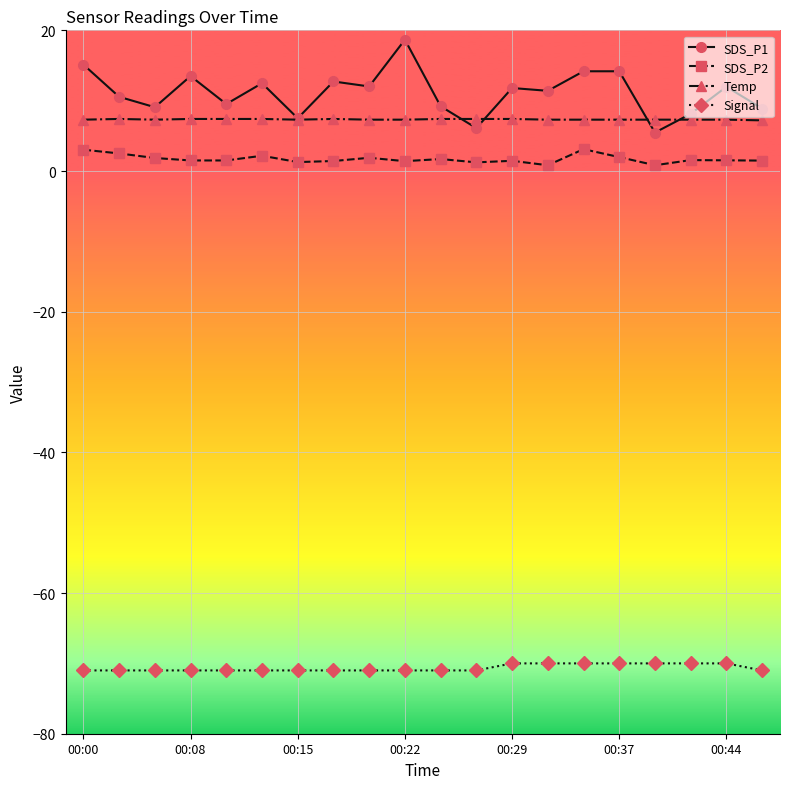

Which series has the widest spread of values?

SDS_P1